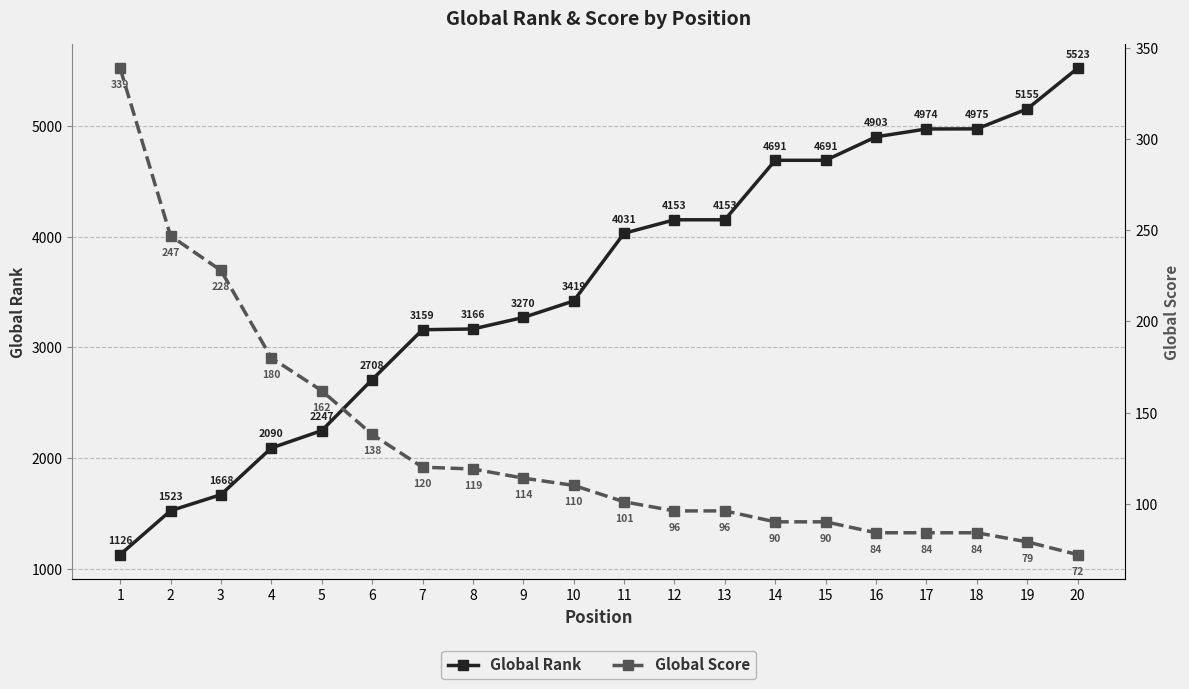

What is the lowest value of the Global Rank series?

1126